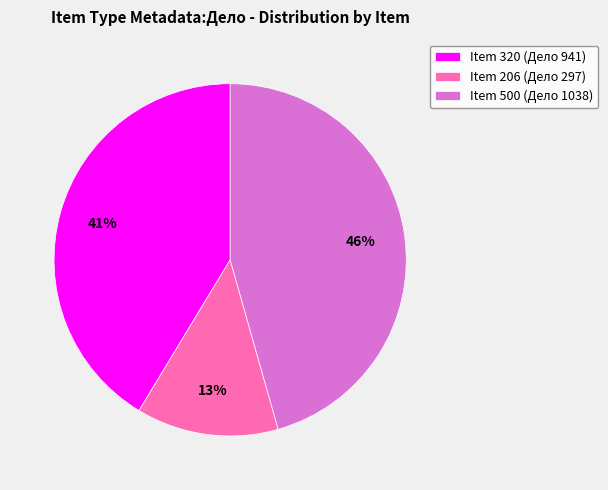

Which category has the smallest portion of the pie?

Item 206 (Дело 297)